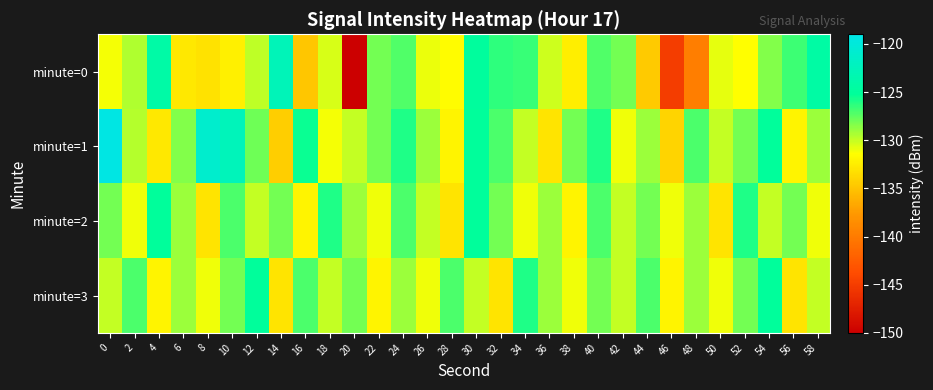

Which series has the largest range (max minus min)?

minute=0